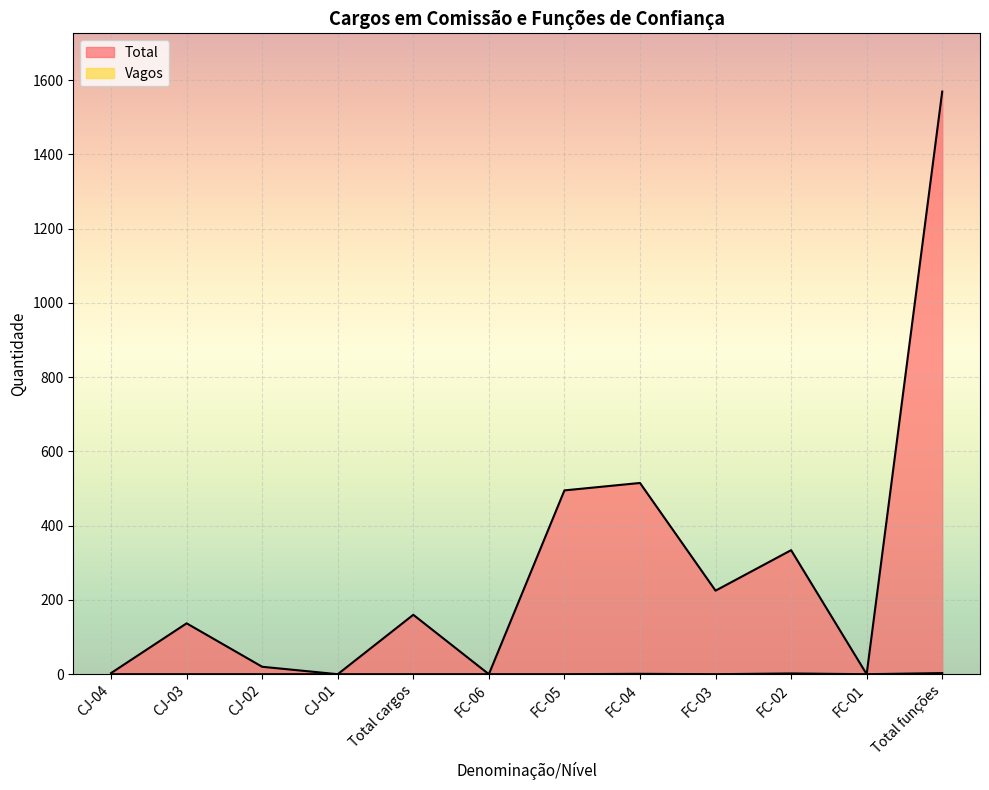

How many lines are shown in the chart?

2